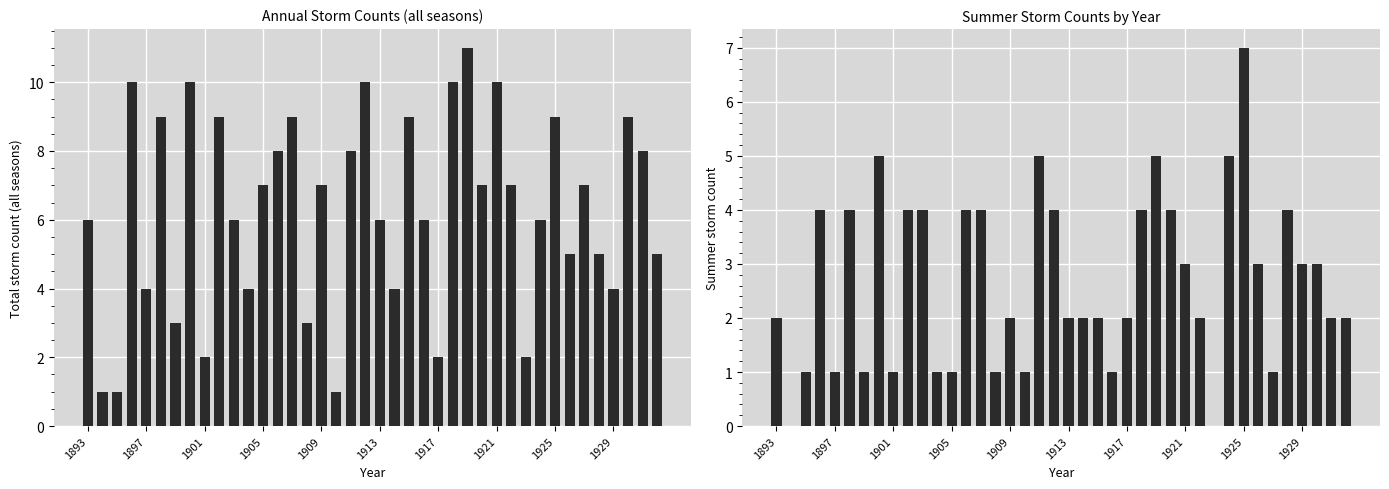

At which category is the sum across all series the highest?

26